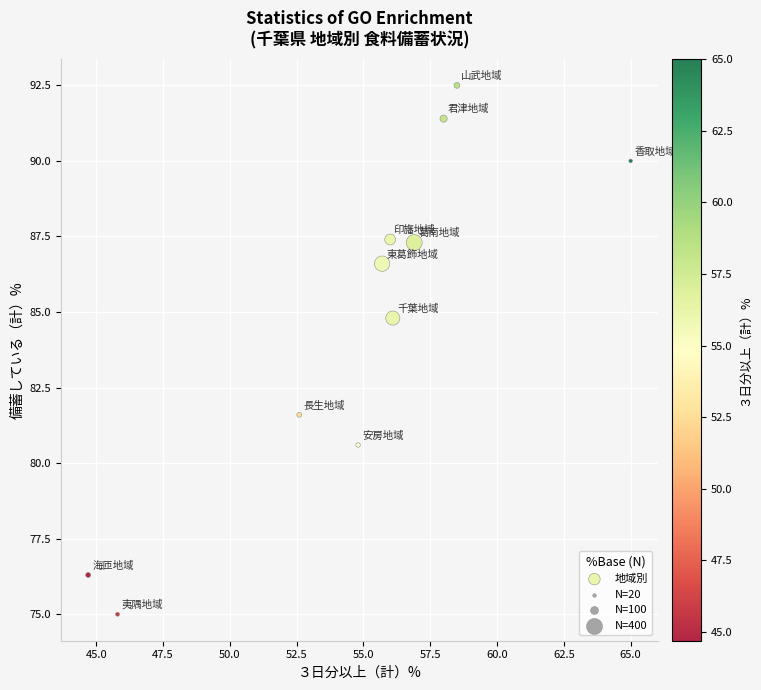

What Y value in the scatter plot is closest to 83?

81.6